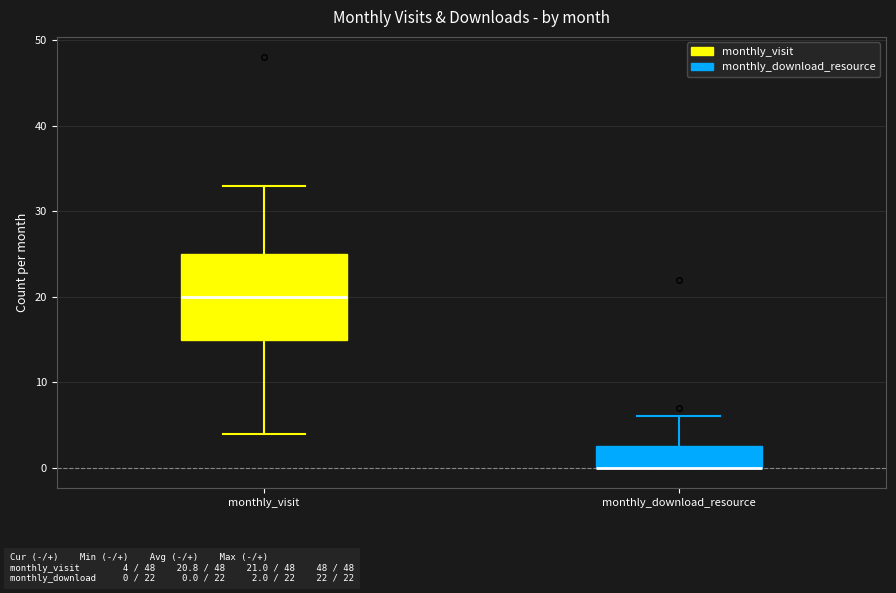

Comparing the boxes themselves (not the whiskers), which one is the tallest?

monthly_visit